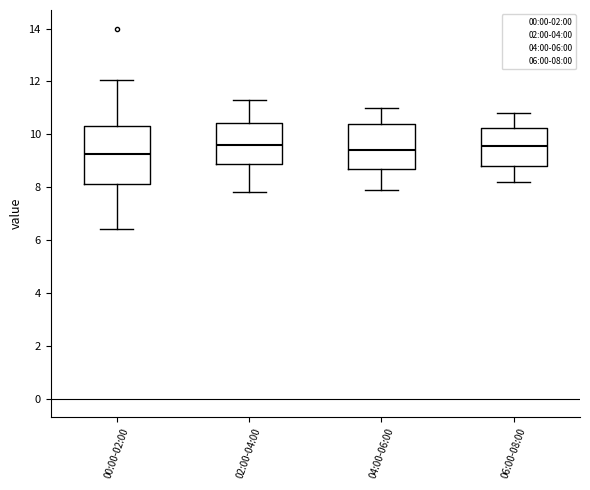

Which box is the tallest, from its lower edge to its upper edge?

00:00-02:00